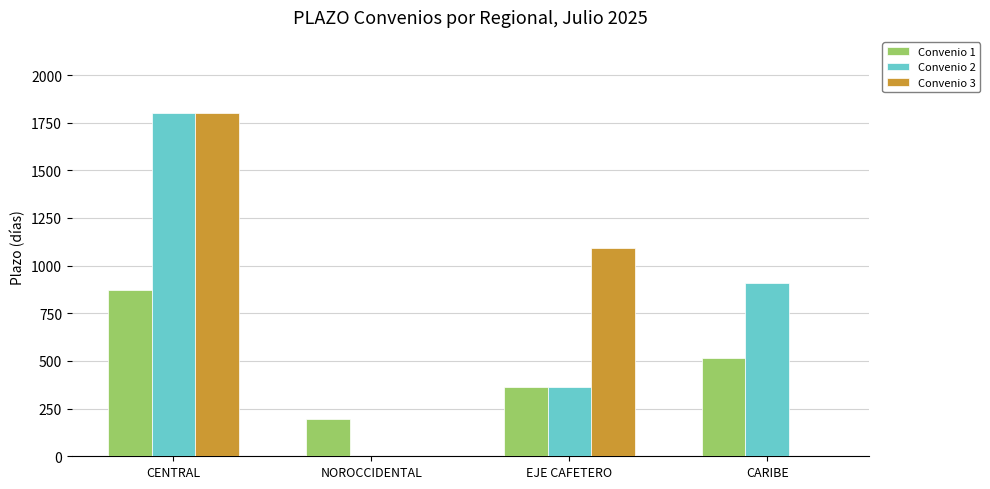

Where is Convenio 2 nearest to the value 900?

CARIBE